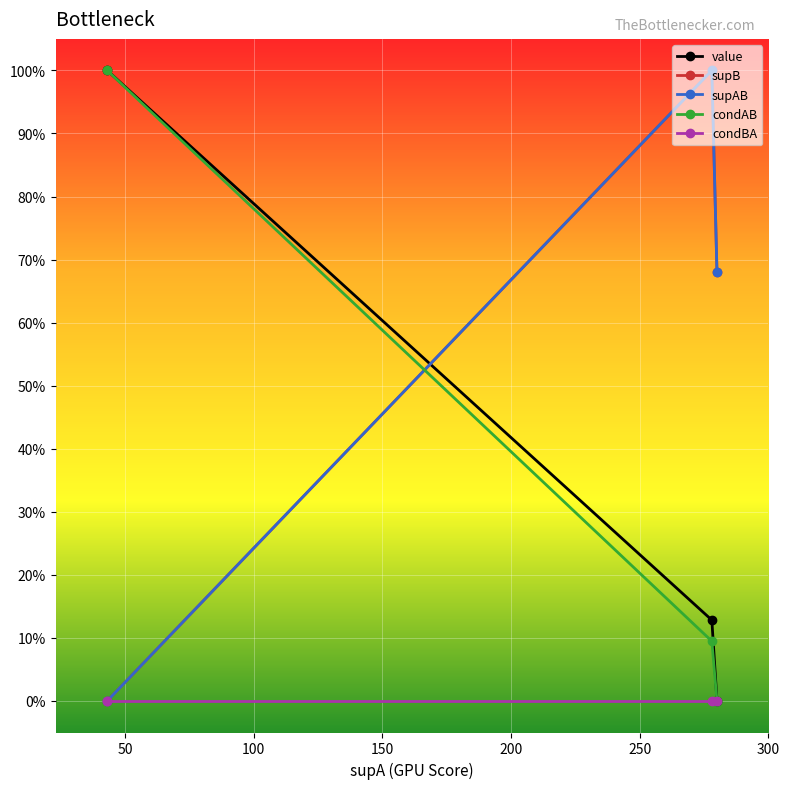

What is the highest value of the condAB series?

1.0